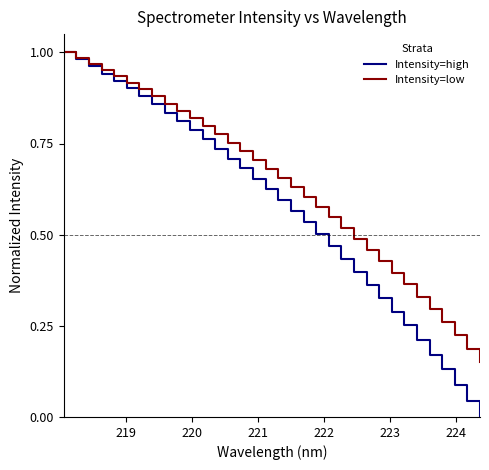

True or false: Intensity=low has more than 1 points higher than both neighbors.

False